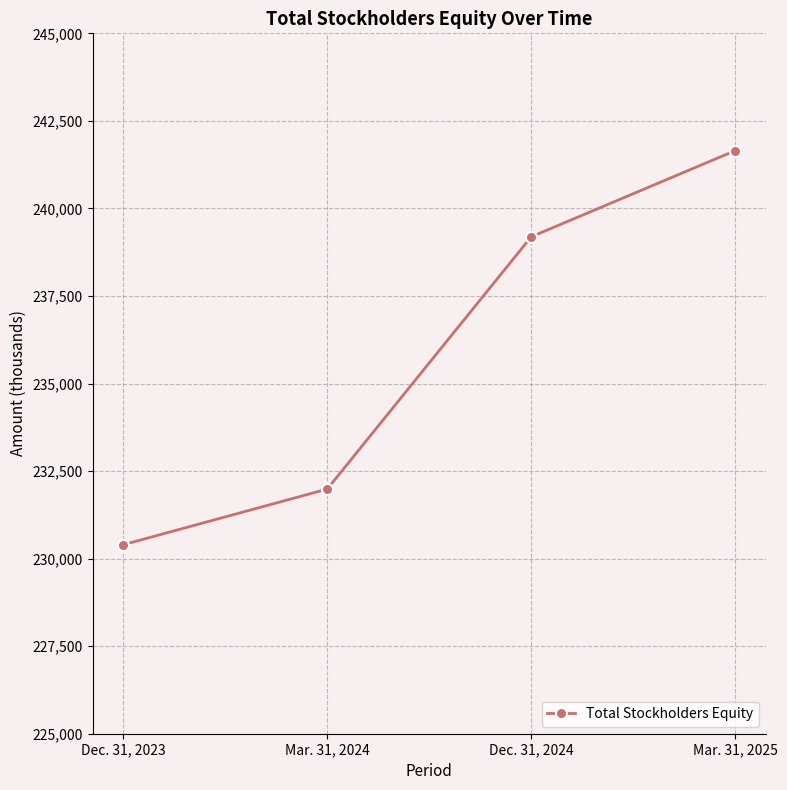

At which label is the value closest to 236023?

Dec. 31, 2024